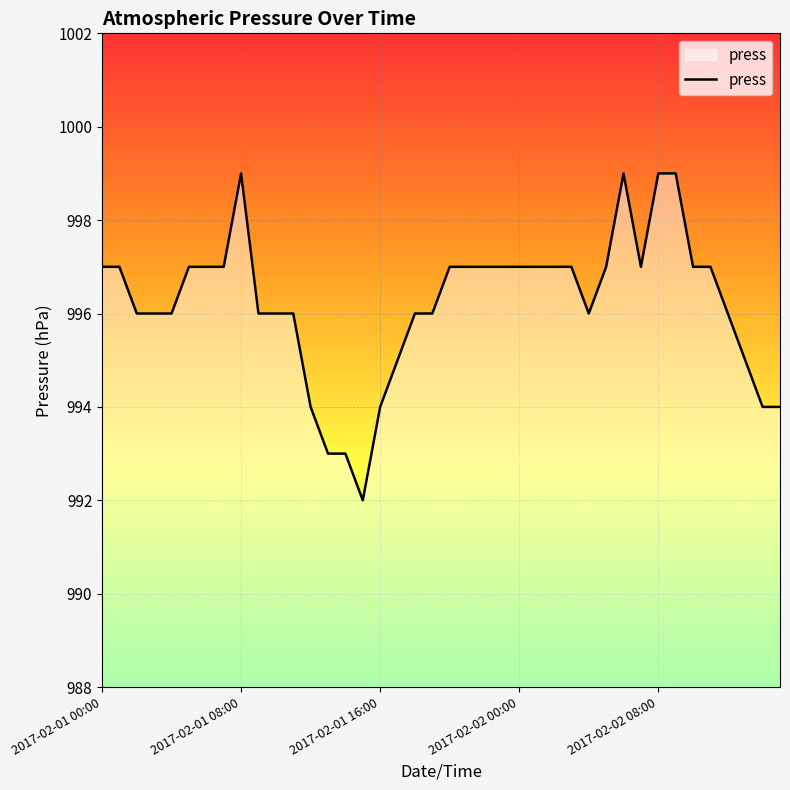

What is the maximum value shown in the chart?

999